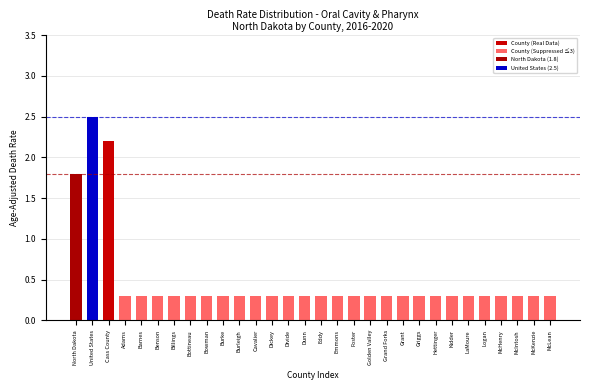

Reading right to left, extract all data points from this chart.

0.3	0.3	0.3	0.3	0.3	0.3	0.3	0.3	0.3	0.3	0.3	0.3	0.3	0.3	0.3	0.3	0.3	0.3	0.3	0.3	0.3	0.3	0.3	0.3	0.3	0.3	0.3	2.2	2.5	1.8